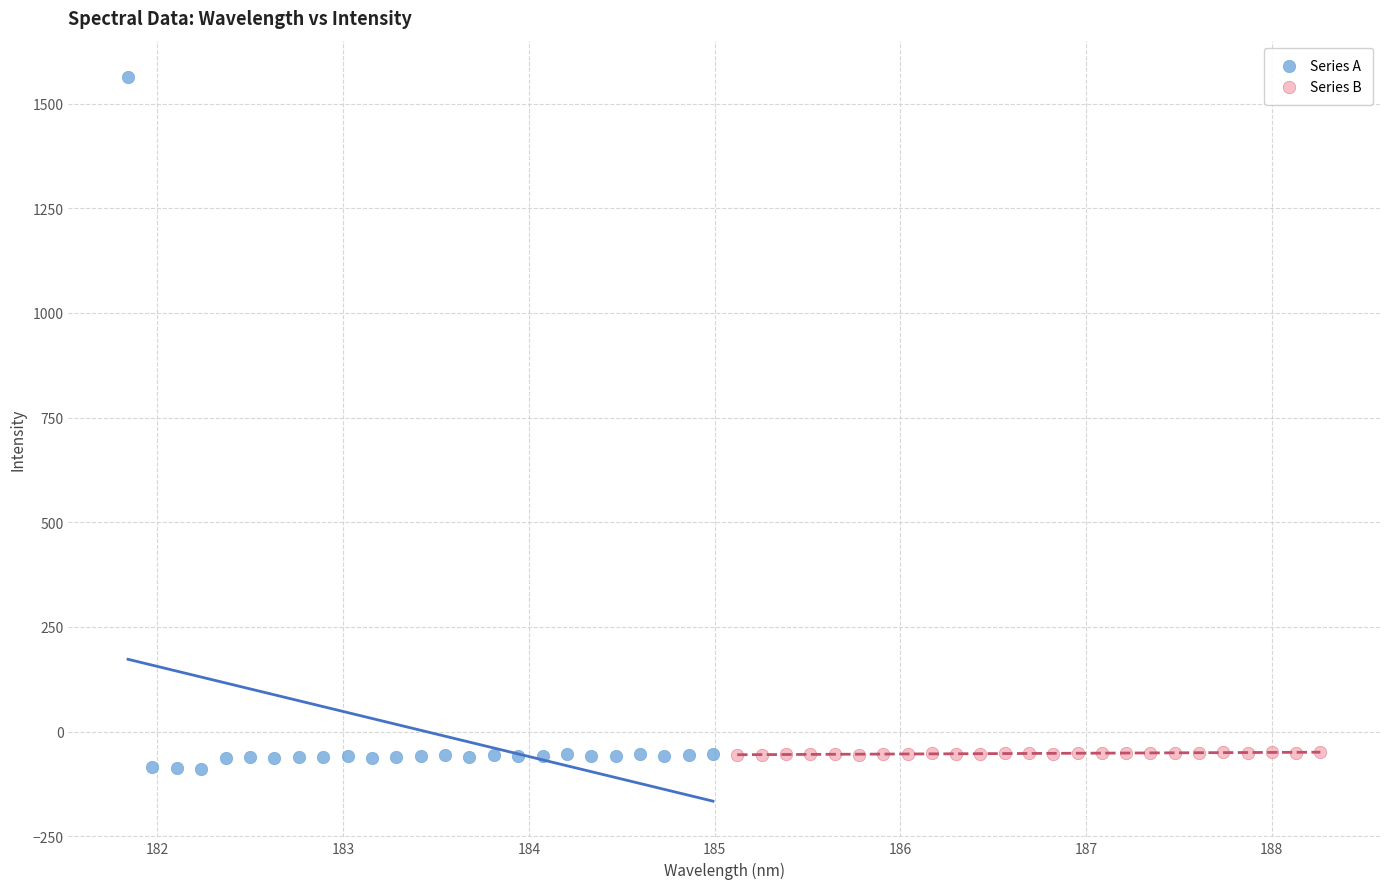

Which series reaches the maximum Y coordinate?

Series A